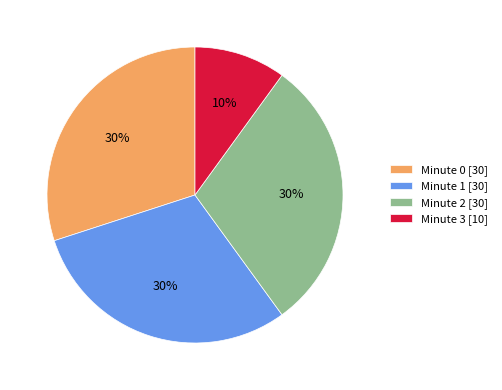

Count the number of slices in the pie.

4